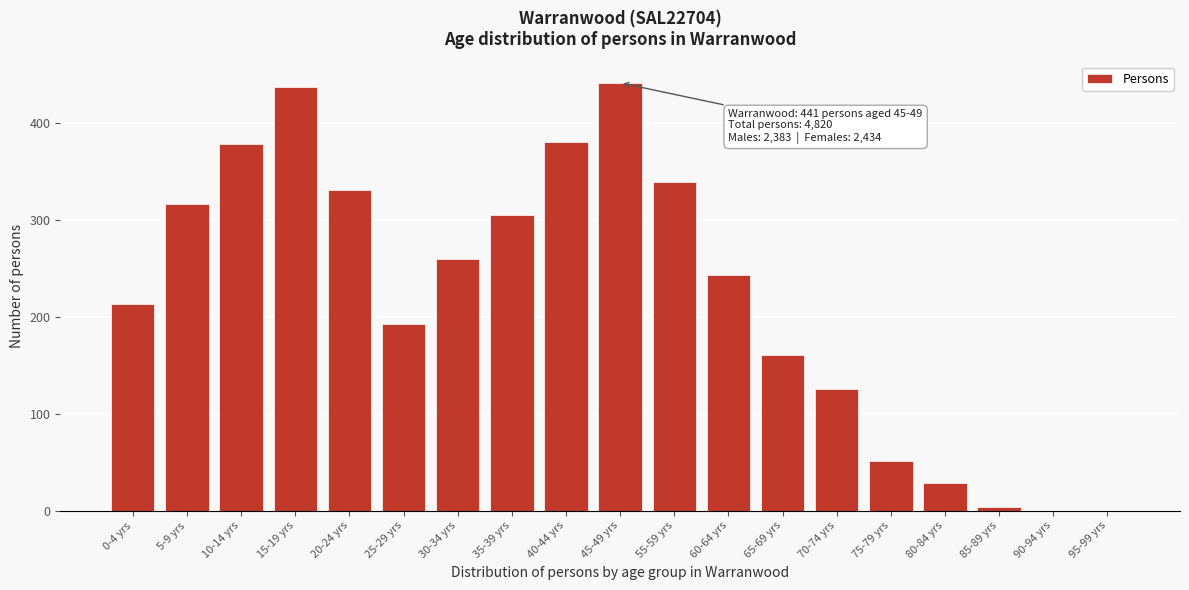

Reading left to right, what are all the values shown in this chart?

0-4 yrs=213	5-9 yrs=316	10-14 yrs=378	15-19 yrs=437	20-24 yrs=331	25-29 yrs=193	30-34 yrs=259	35-39 yrs=305	40-44 yrs=380	45-49 yrs=441	55-59 yrs=339	60-64 yrs=243	65-69 yrs=161	70-74 yrs=126	75-79 yrs=51	80-84 yrs=29	85-89 yrs=4	90-94 yrs=0	95-99 yrs=0